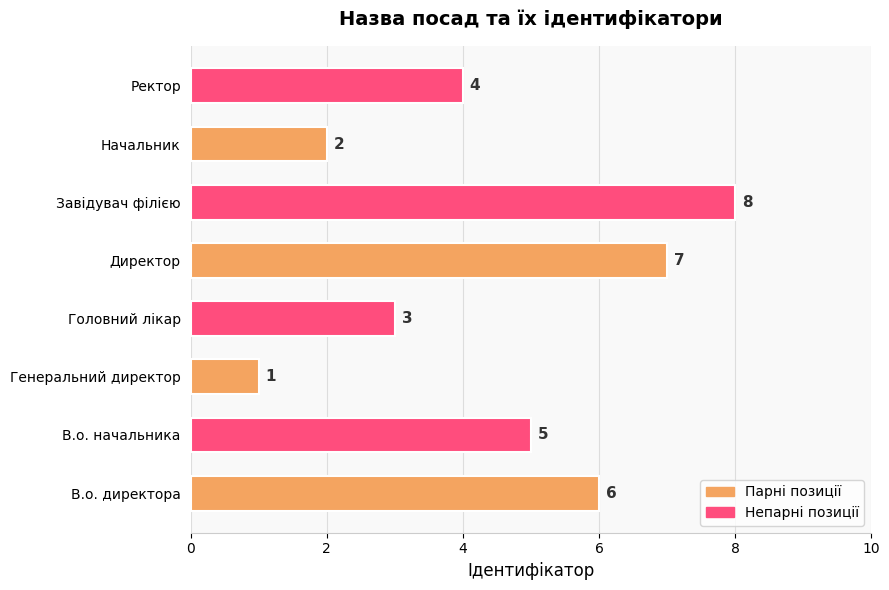

Is it true that the value at В.о. начальника is 5?

True